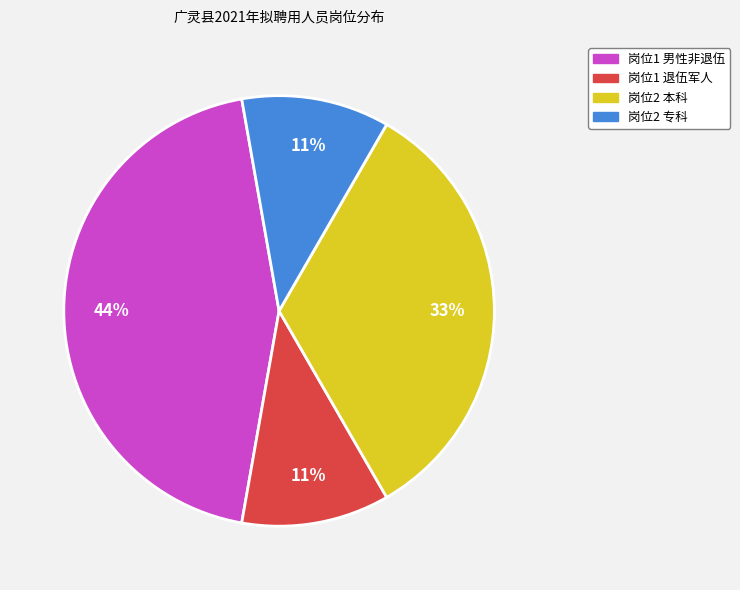

Is there a majority slice in this chart?

No